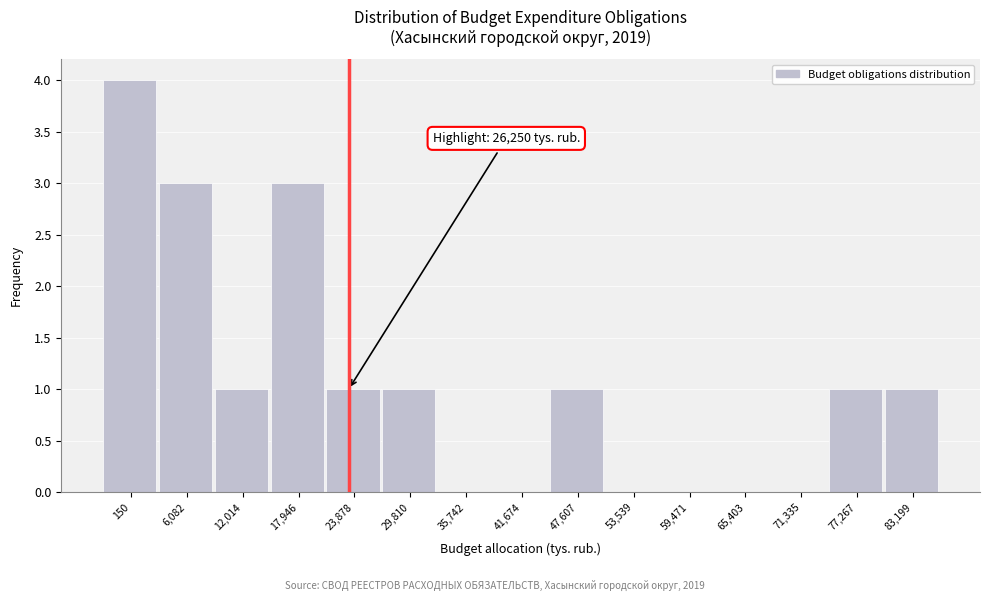

Reading left to right, transcribe all the data shown in this chart.

150=4	6,082=3	12,014=1	17,946=3	23,878=1	29,810=1	35,742=0	41,674=0	47,607=1	53,539=0	59,471=0	65,403=0	71,335=0	77,267=1	83,199=1